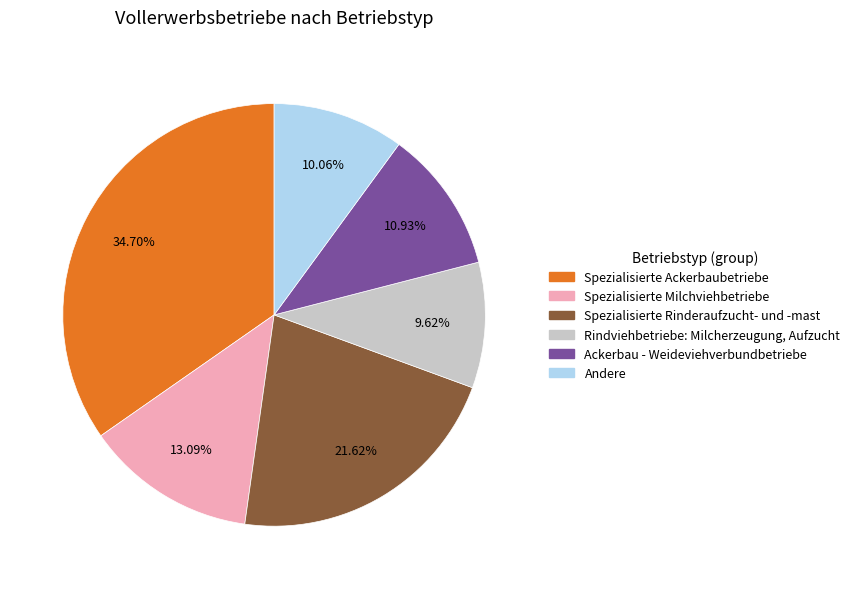

To the nearest percent, what is the average slice percentage?

17%